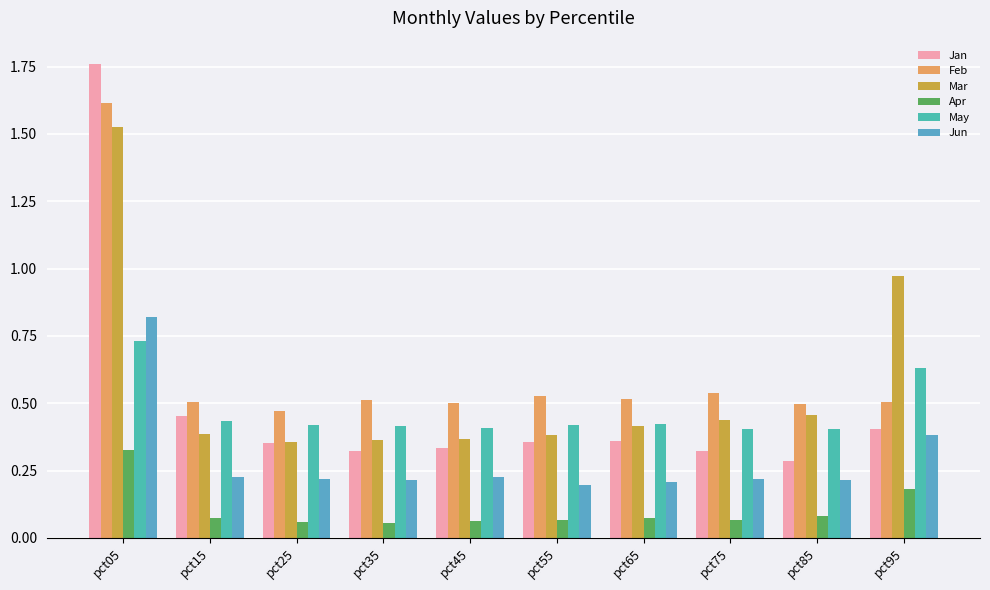

What is the value of the May bar at the 3rd from the left?

0.4